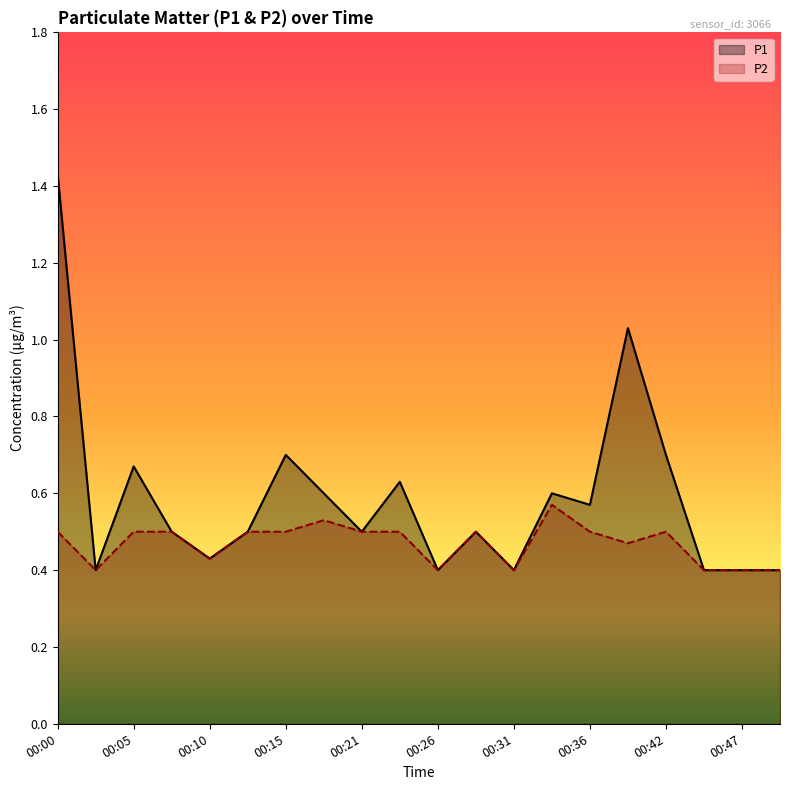

The P1 series shows 0.8 at 00:26. True or false?

False